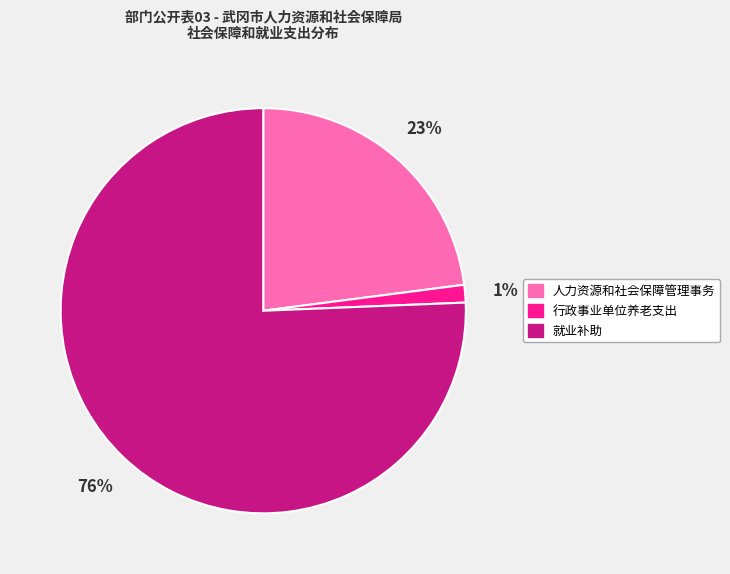

Rank the categories by value from highest to lowest.

就业补助, 人力资源和社会保障管理事务, 行政事业单位养老支出